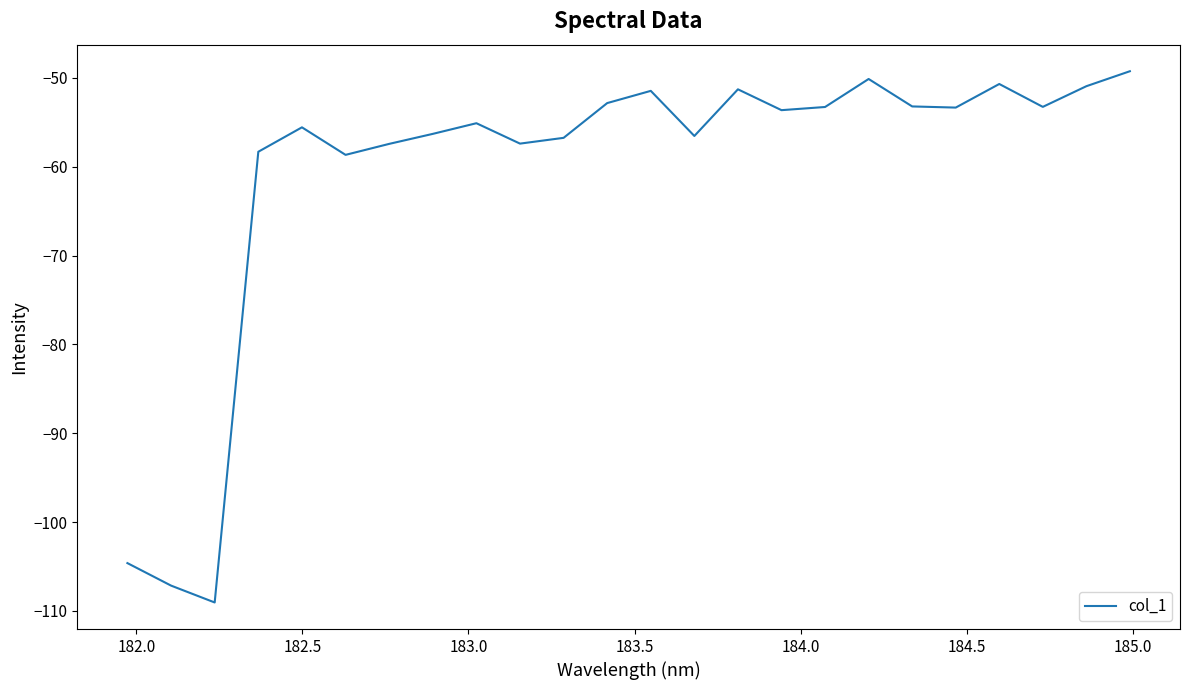

How many lines are shown in the chart?

1